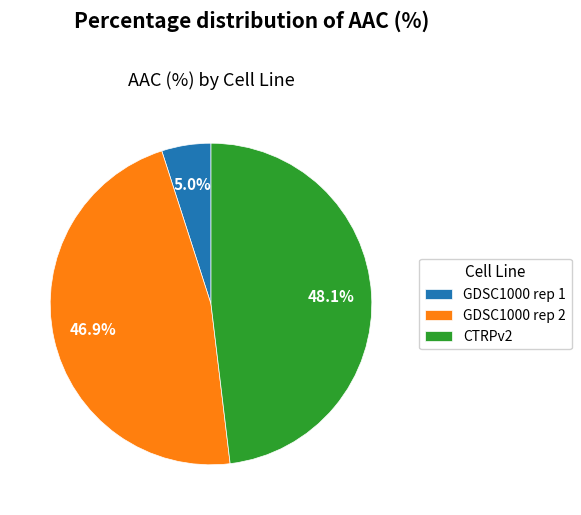

What is the smallest slice in the pie chart?

GDSC1000 rep 1